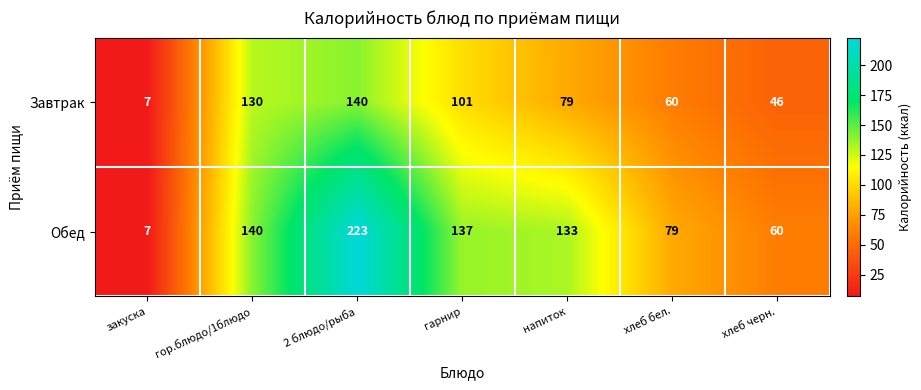

What is the smallest value displayed?

7